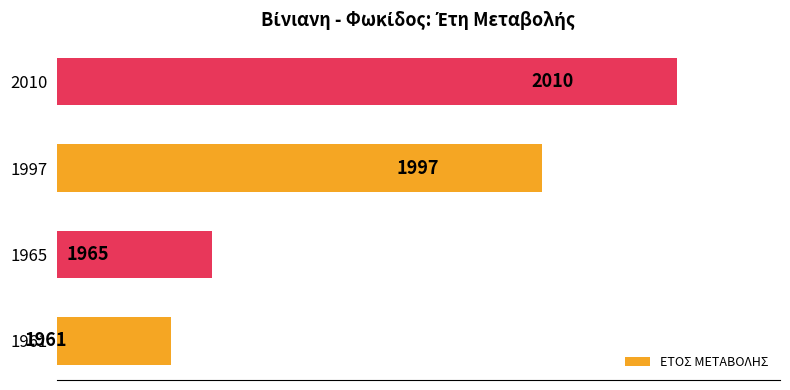

What is the average value?

1983